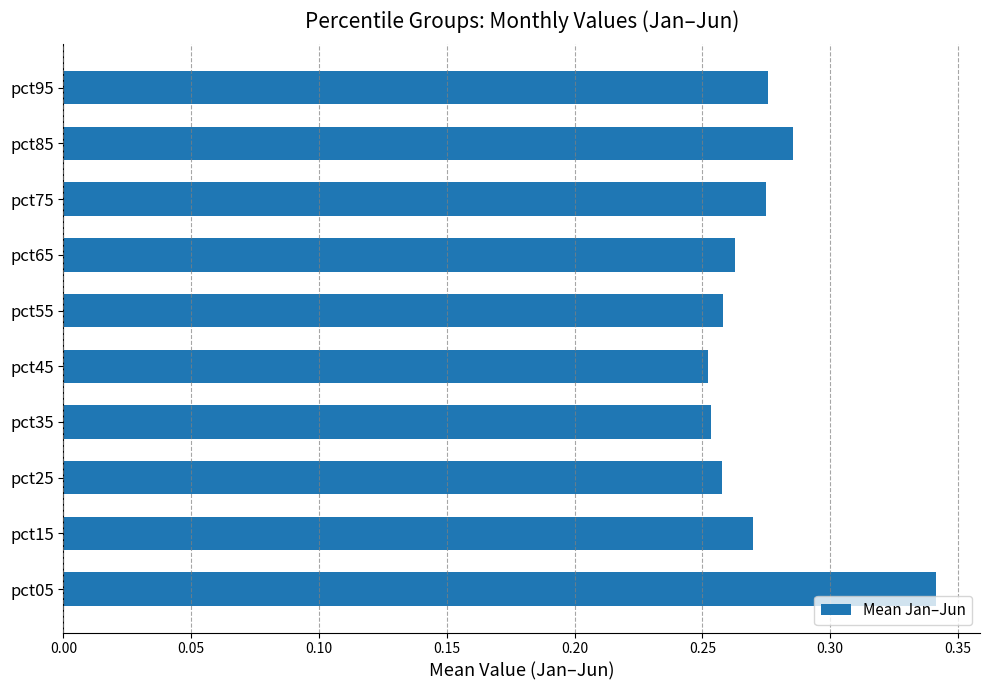

Which category has the highest value across all series?

pct05